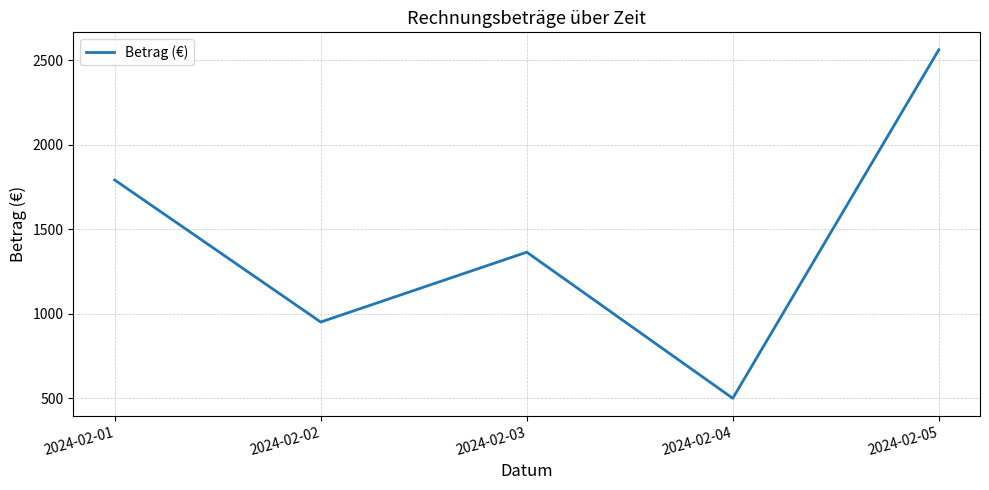

Rank the categories by value from lowest to highest.

2024-02-04, 2024-02-02, 2024-02-03, 2024-02-01, 2024-02-05